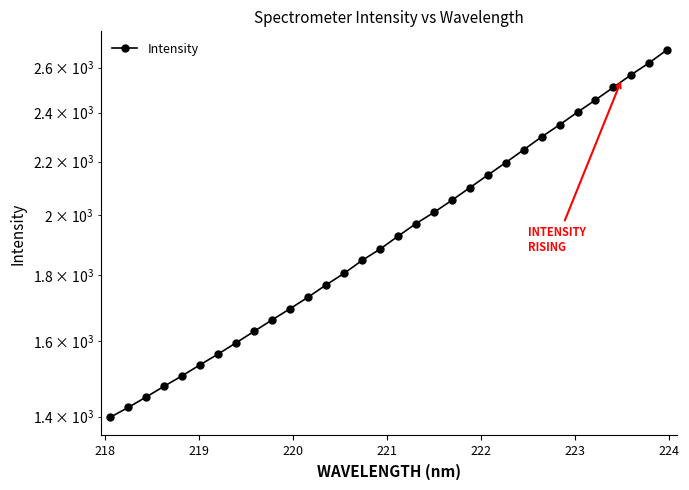

How many series are shown in this chart?

1